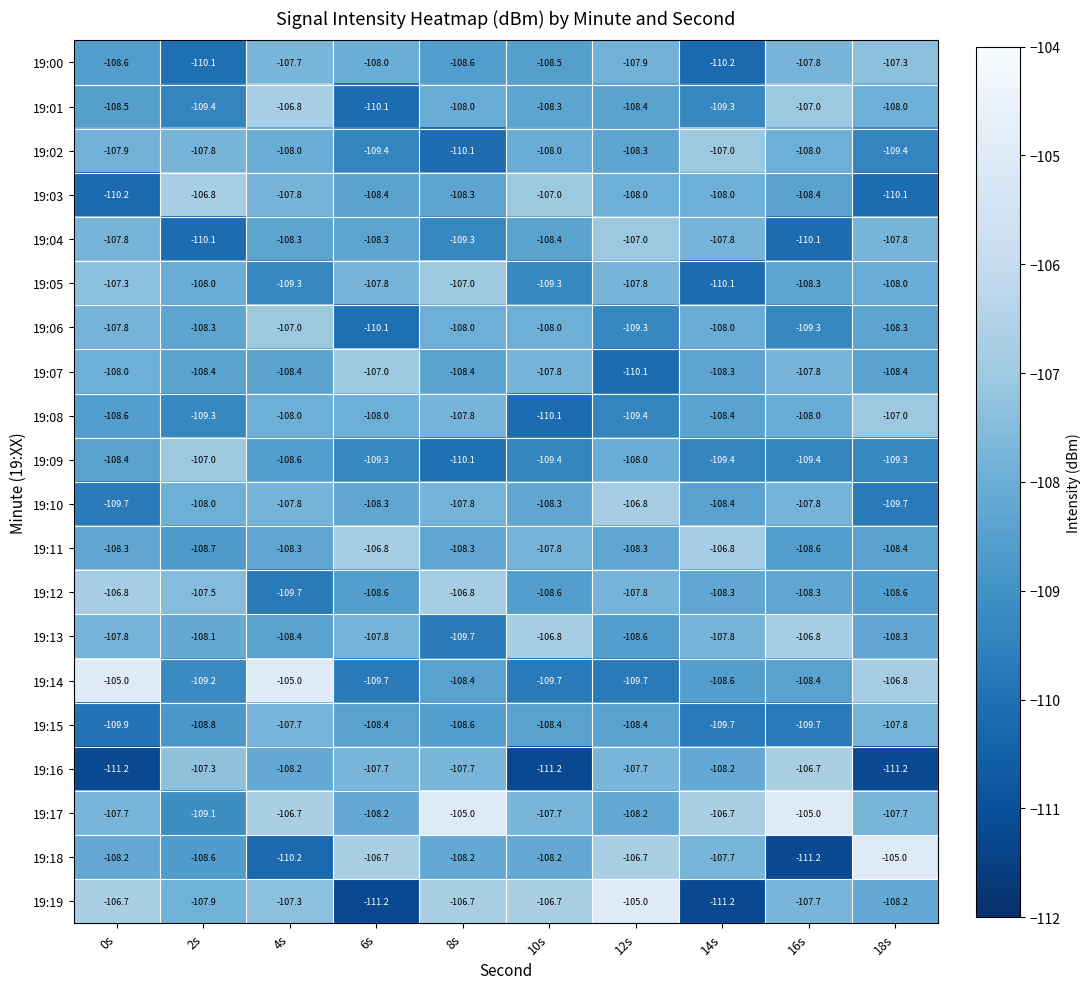

The value of 19:09 at 12s is -190.3. True or false?

False